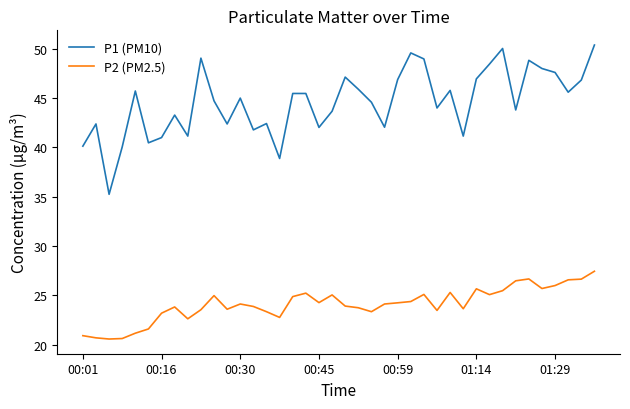

What is the minimum value for P2 (PM2.5)?

20.6